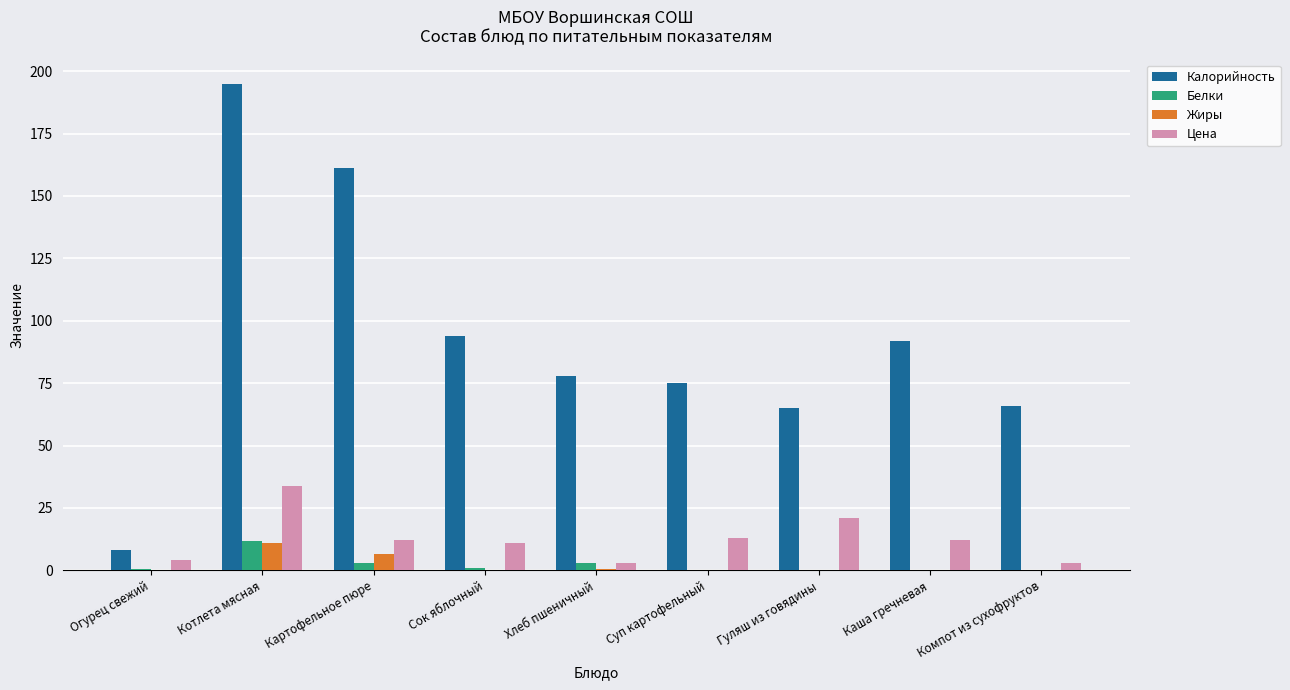

Which series has the widest spread of values?

Калорийность